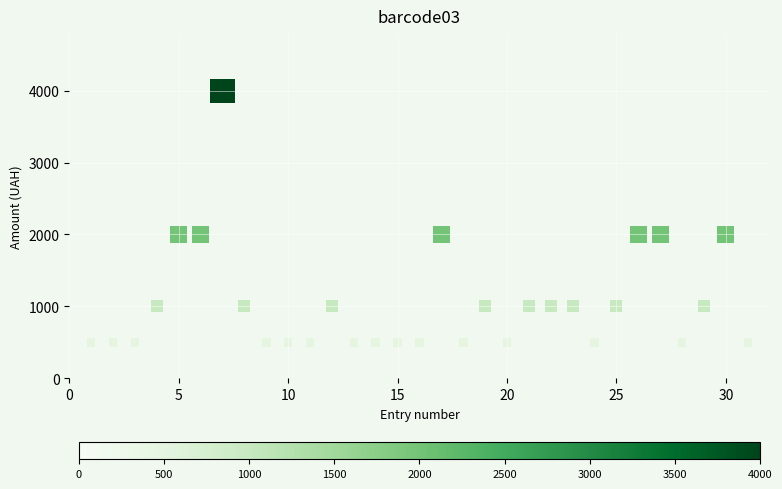

What is the range of X values (max minus min)?

30